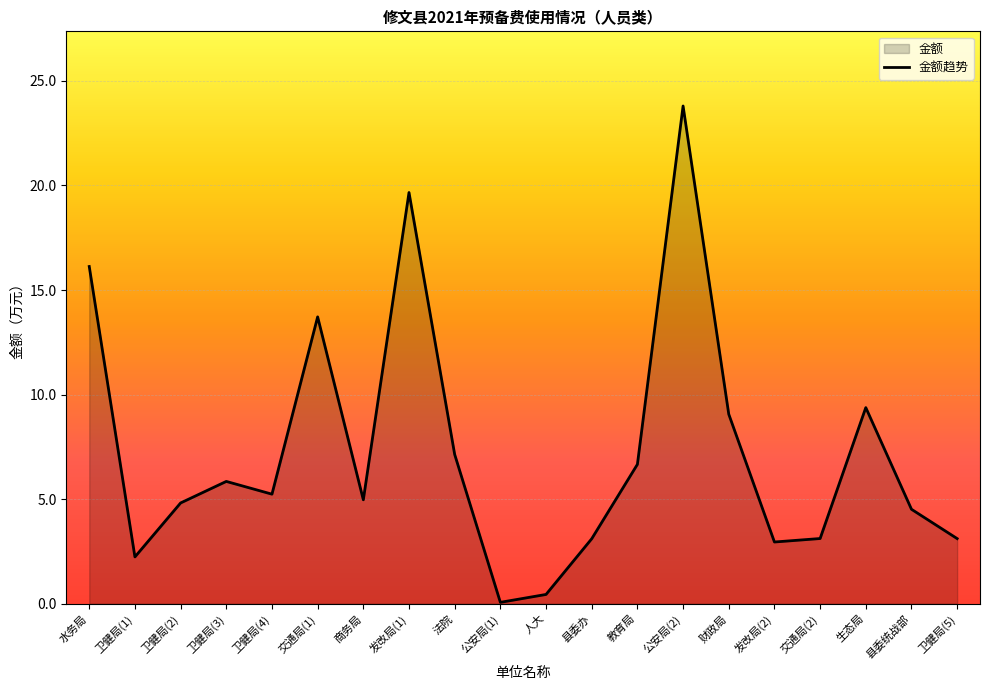

Reading left to right, extract all data points from this chart.

16.1	2.2	4.8	5.8	5.2	13.7	5.0	19.7	7.1	0.1	0.4	3.1	6.7	23.8	9.1	2.9	3.1	9.4	4.5	3.1